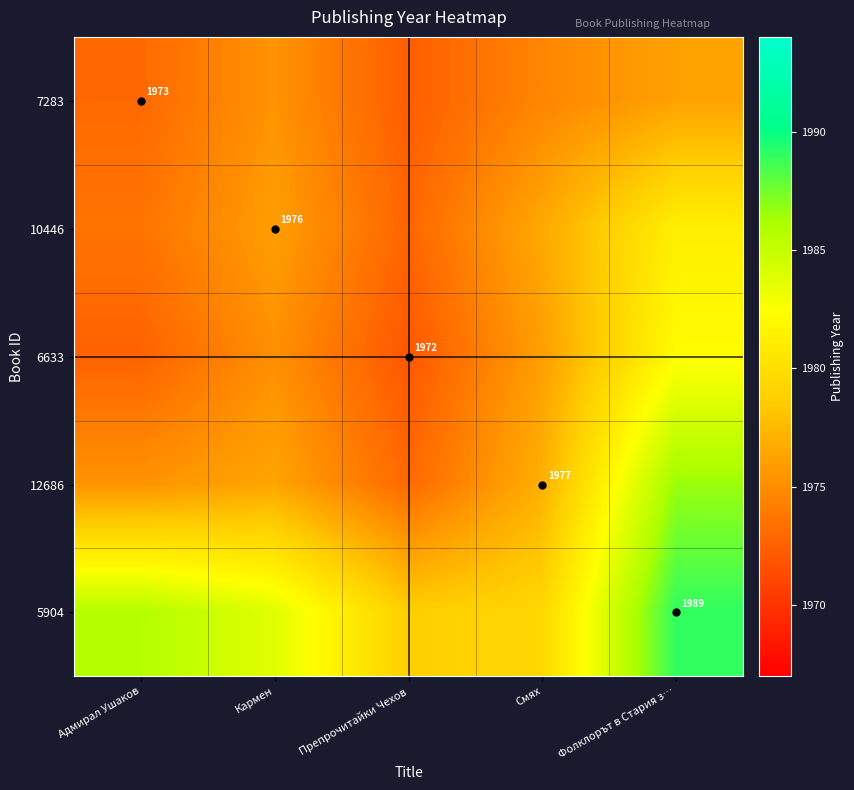

Count the 7283 values in the range 1973 to 1975.

2